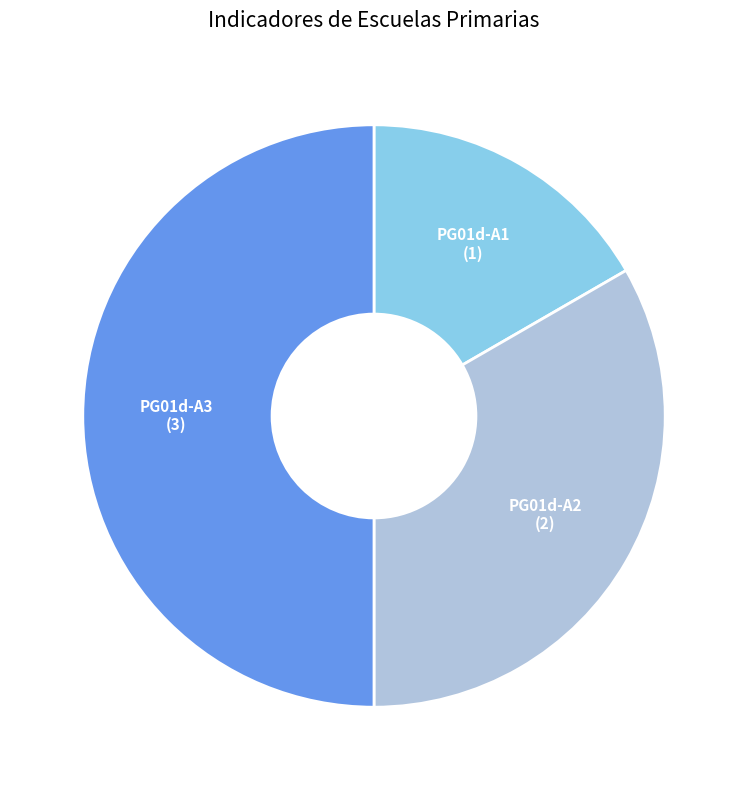

Does PG01d-A1 (1) represent more than half of the total?

No